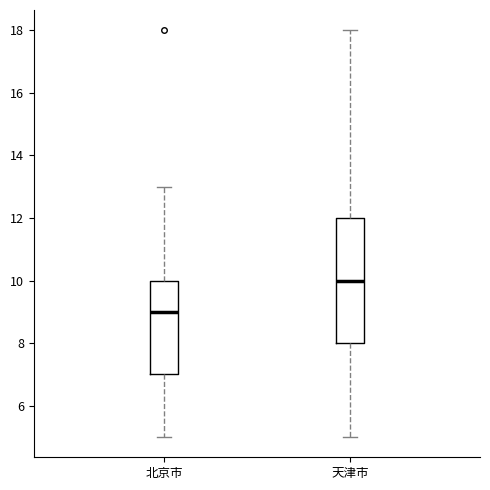

Reading left to right, read every box against the y-axis: the position of its median line, the range the box covers, and the ends of its whiskers. The values are not printed on the chart, so give them approximately, as read against the axis.

北京市: median 9, box 7 to 10, whiskers 5 to 13
天津市: median 10, box 8 to 12, whiskers 5 to 18